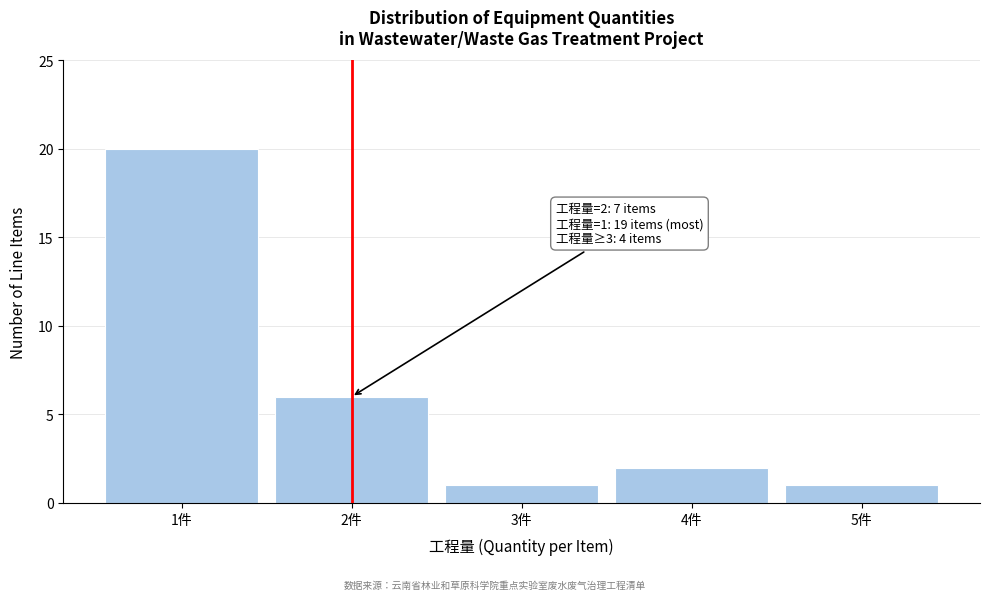

Which range on the x-axis has the tallest bar?

0.5 to 1.5